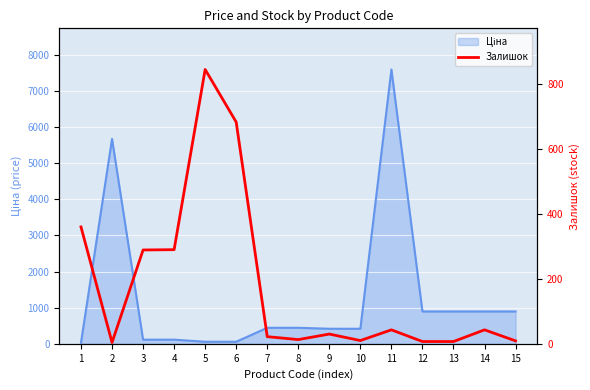

What is the minimum value shown in the chart?

4